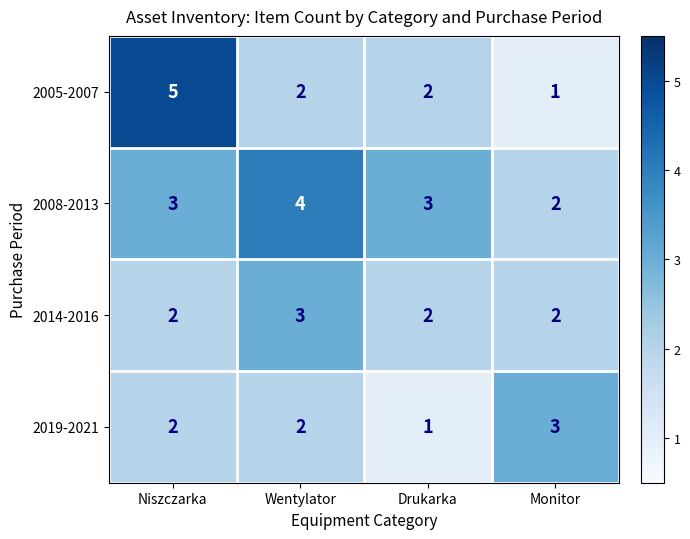

How many series are shown in this chart?

4